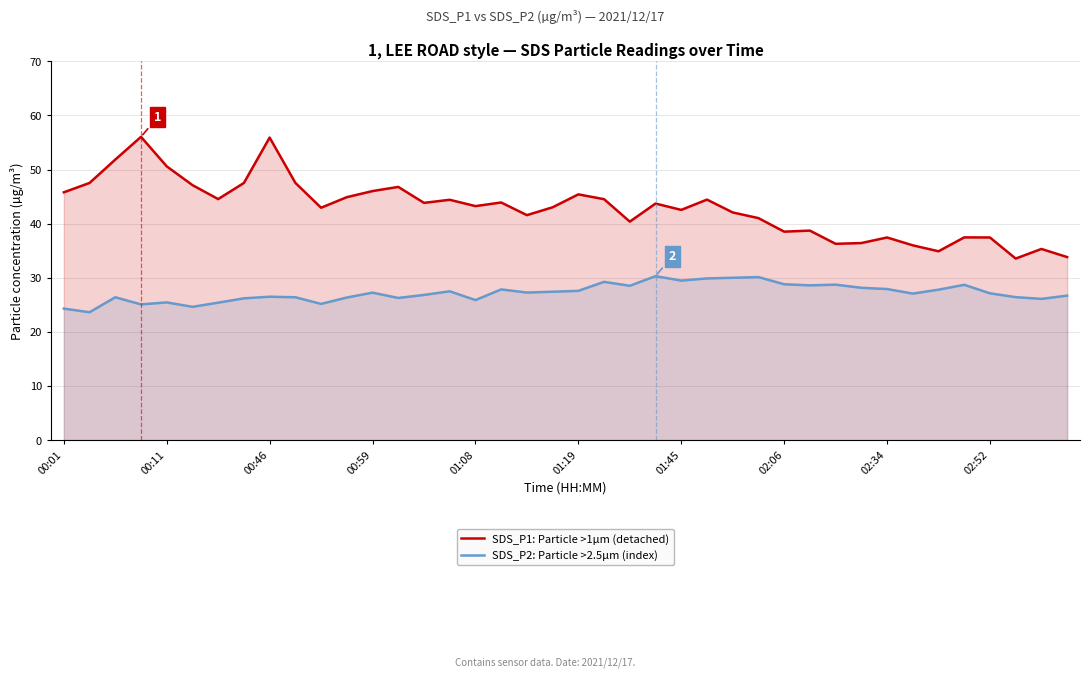

What are all the series names shown in the legend?

SDS_P1: Particle >1µm (detached), SDS_P2: Particle >2.5µm (index)